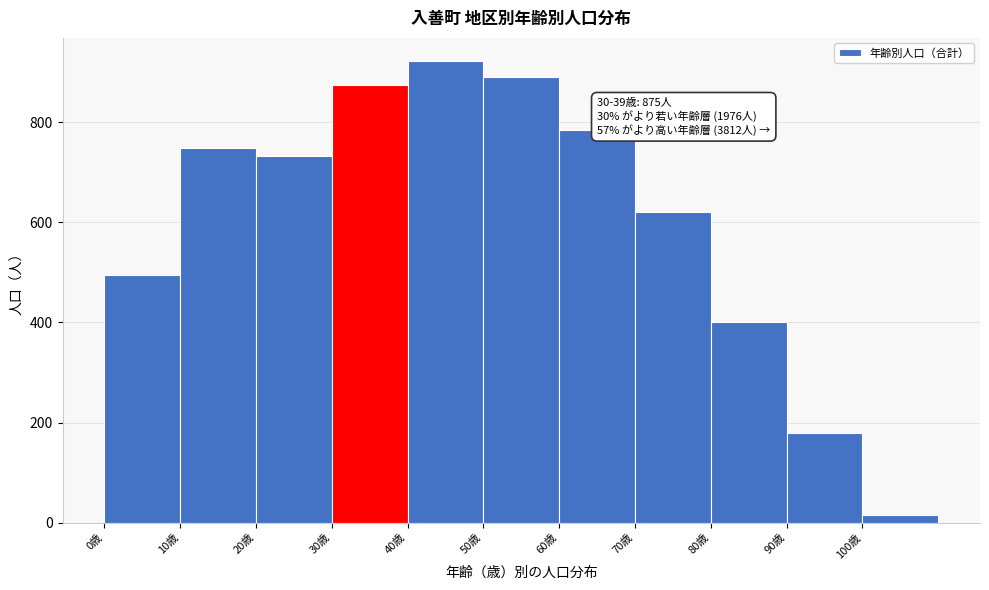

Which range on the x-axis has the tallest bar?

40 to 50